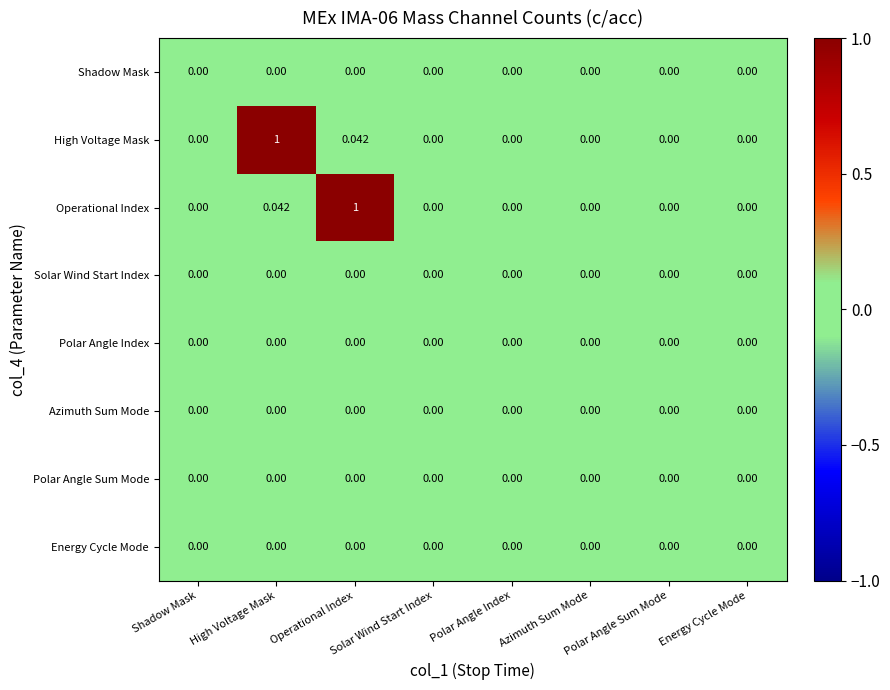

How many distinct data groups are displayed?

8